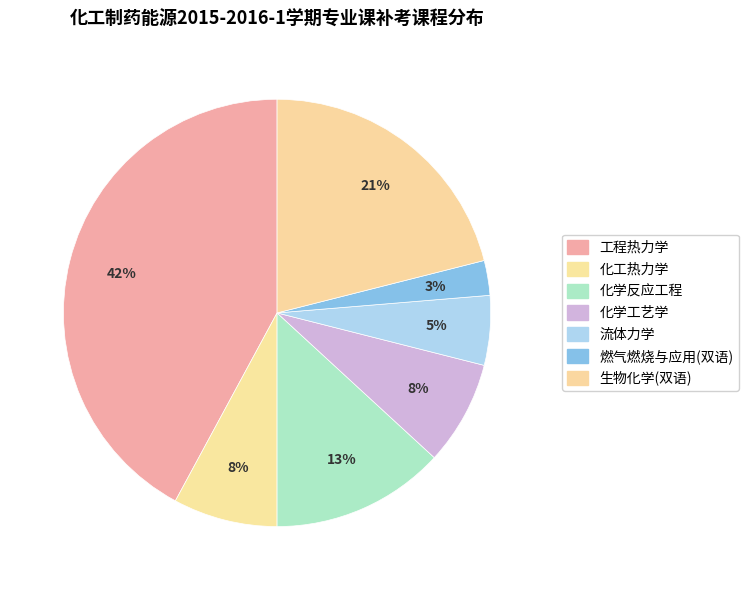

Is there a majority slice in this chart?

No